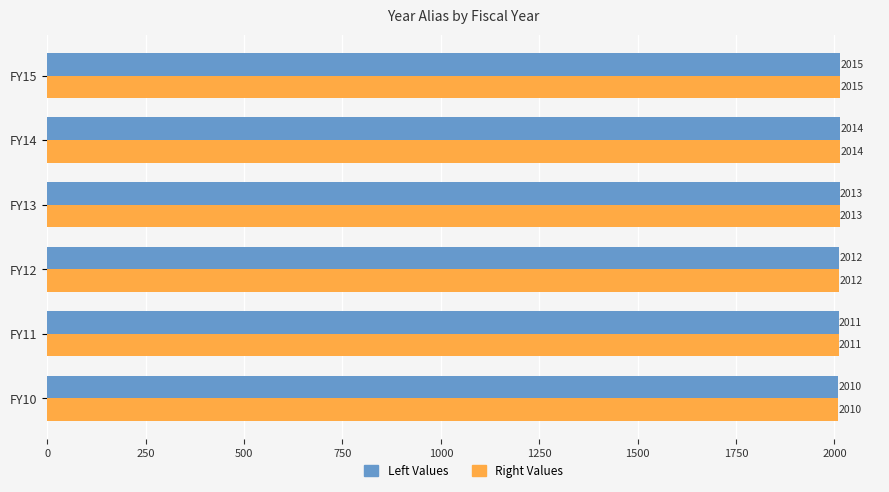

List the labels in order of Left Values value, largest first.

FY15, FY14, FY13, FY12, FY11, FY10